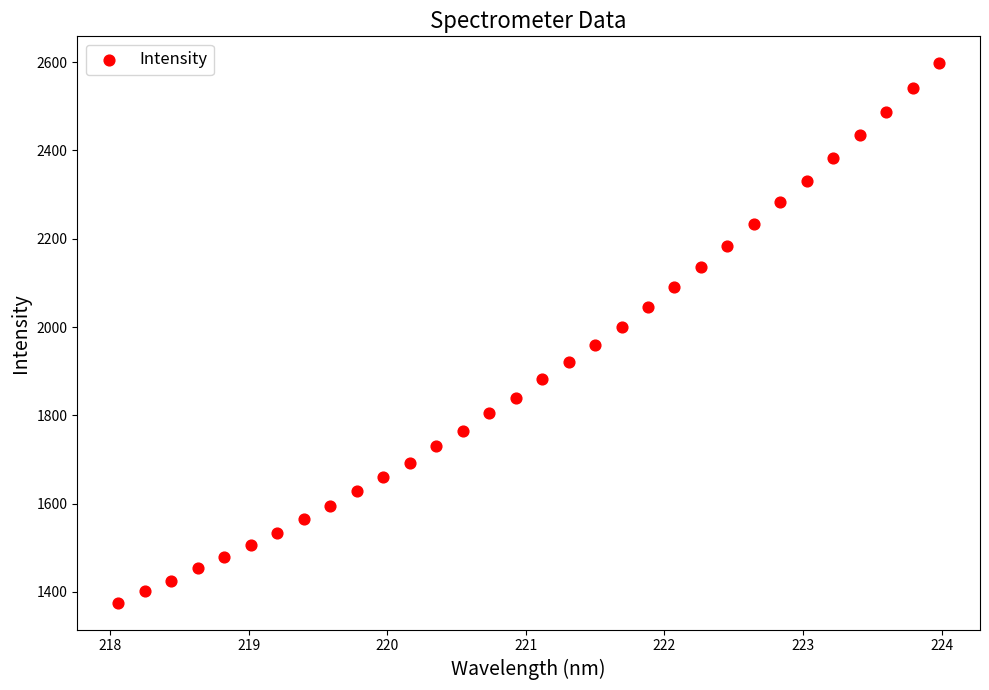

What is the range of Y values (max minus min)?

1221.1